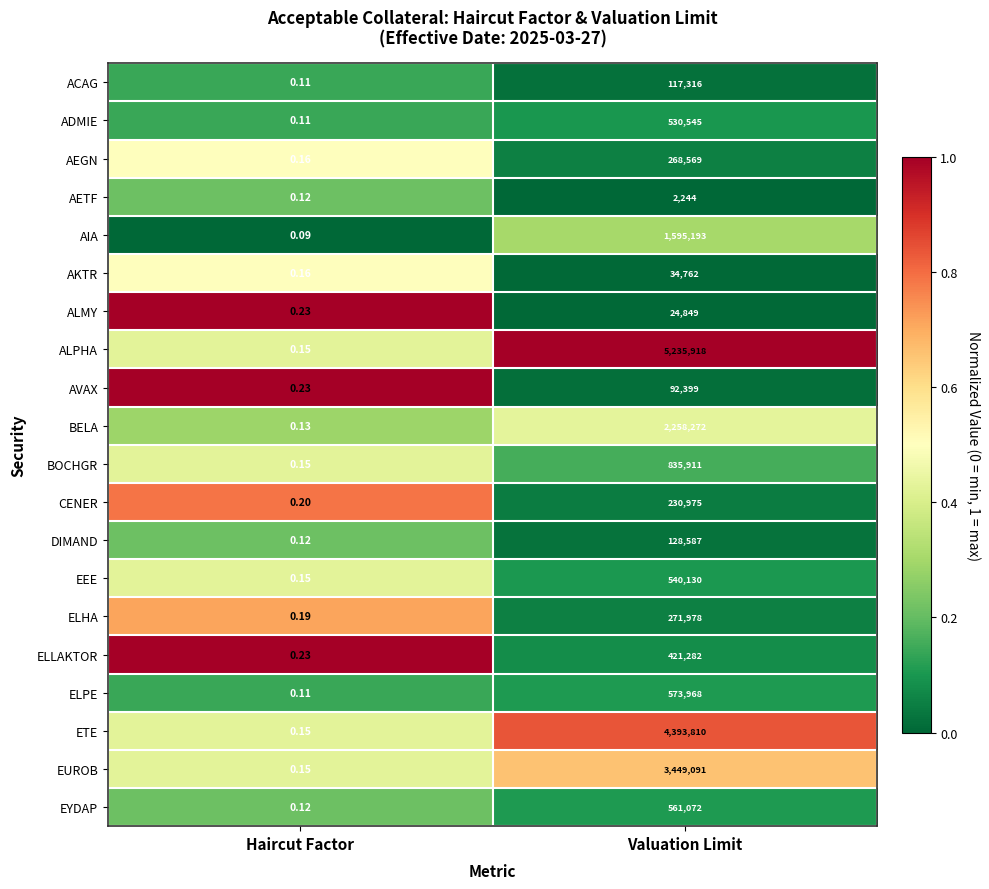

At which label is ELLAKTOR closest to 210641?

Haircut Factor